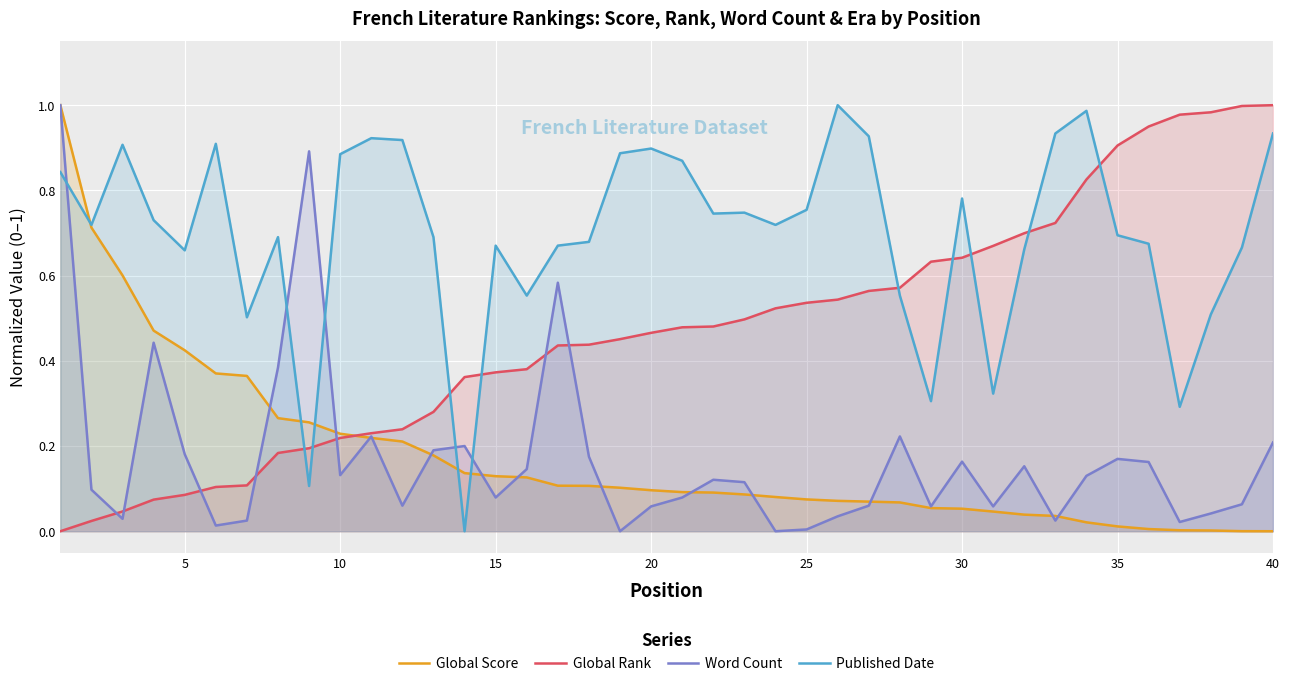

True or false: Global Score has a value of 1.1 at 5.

False